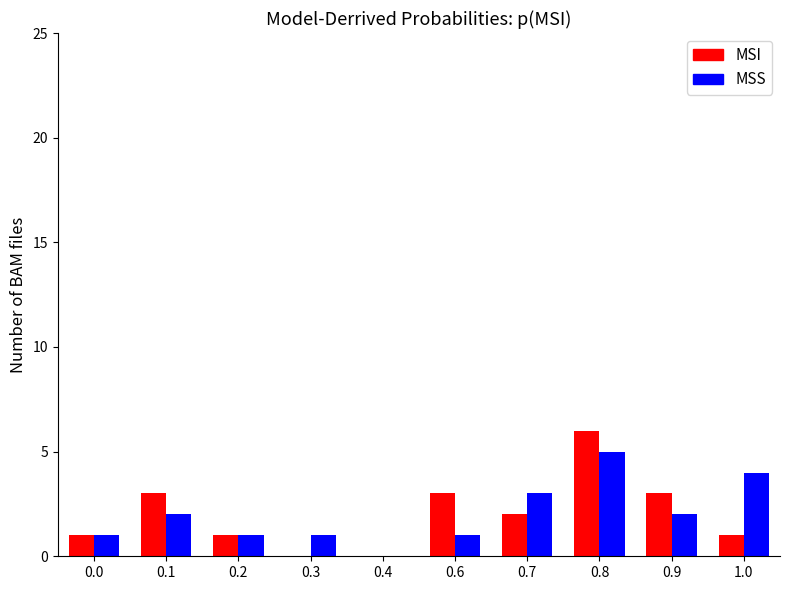

What is the maximum value shown in the chart?

6